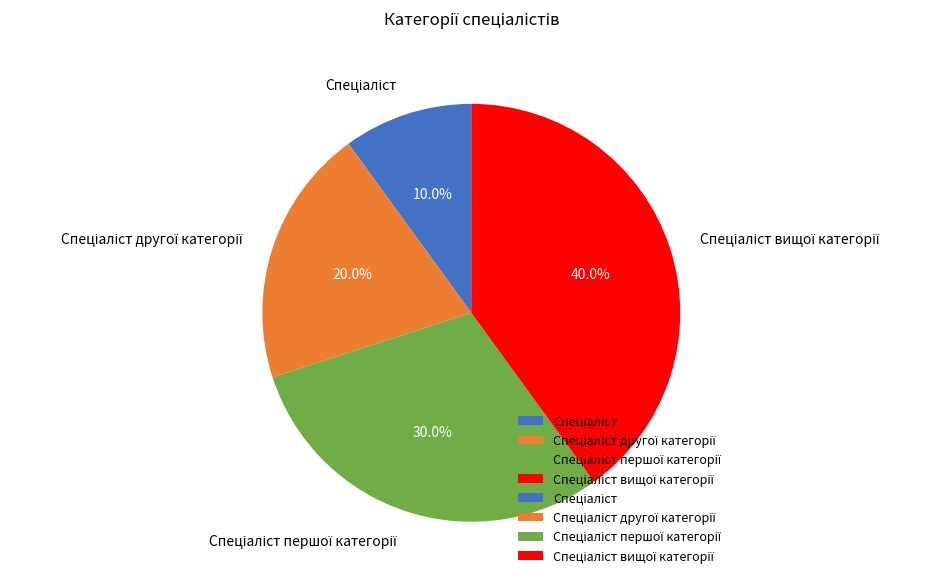

Is there any slice that represents more than half of the pie?

No